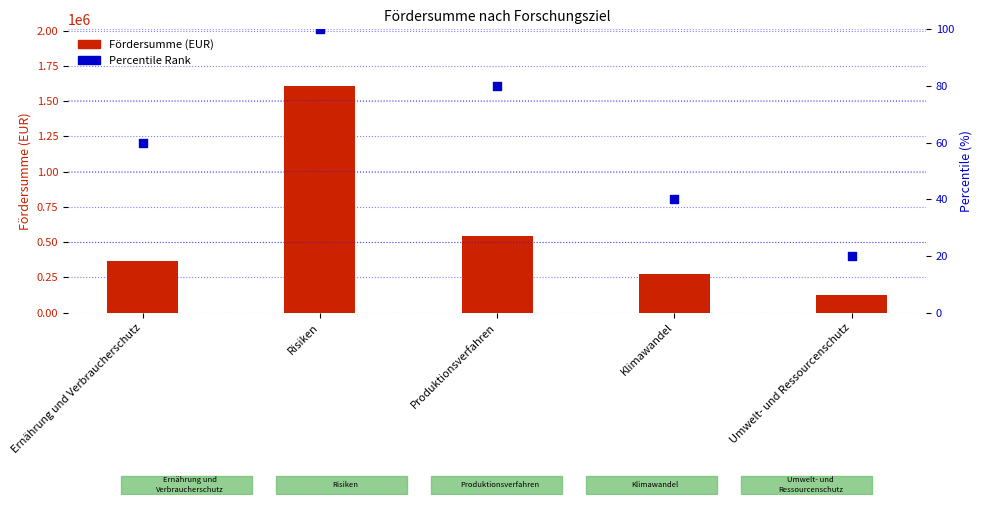

Is the value of Percentile Rank at Ernährung und Verbraucherschutz greater than the value of Fördersumme at Klimawandel?

No